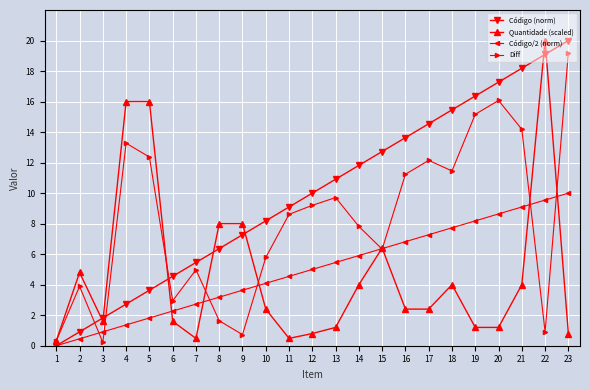

What is the difference between the Código (norm) values at 2 and 5?

2.7